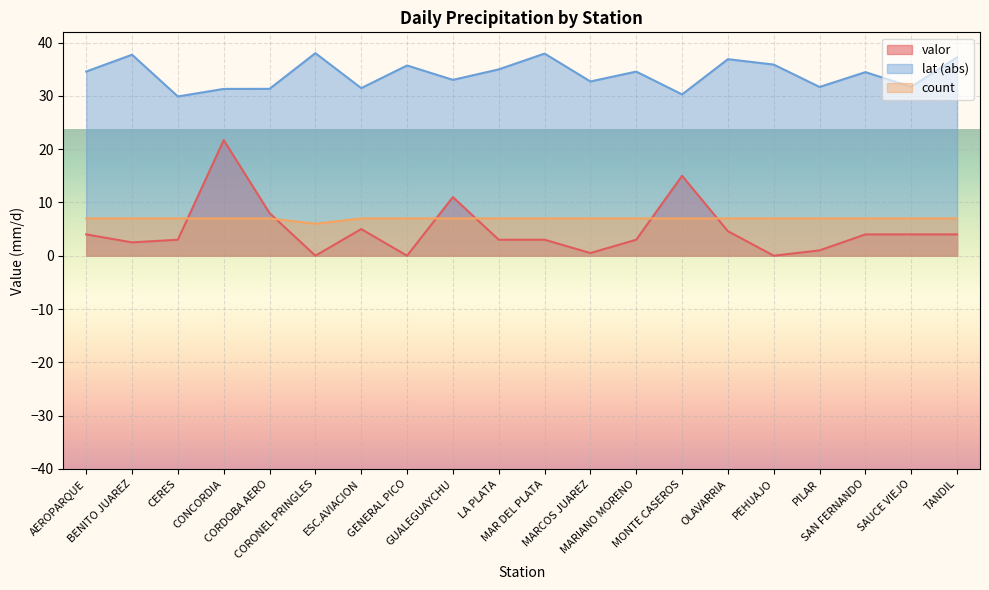

Rank the categories by valor value from highest to lowest.

CONCORDIA, MONTE CASEROS, GUALEGUAYCHU, CORDOBA AERO, ESC.AVIACION, OLAVARRIA, AEROPARQUE, SAN FERNANDO, SAUCE VIEJO, TANDIL, CERES, LA PLATA, MAR DEL PLATA, MARIANO MORENO, BENITO JUAREZ, PILAR, MARCOS JUAREZ, CORONEL PRINGLES, GENERAL PICO, PEHUAJO